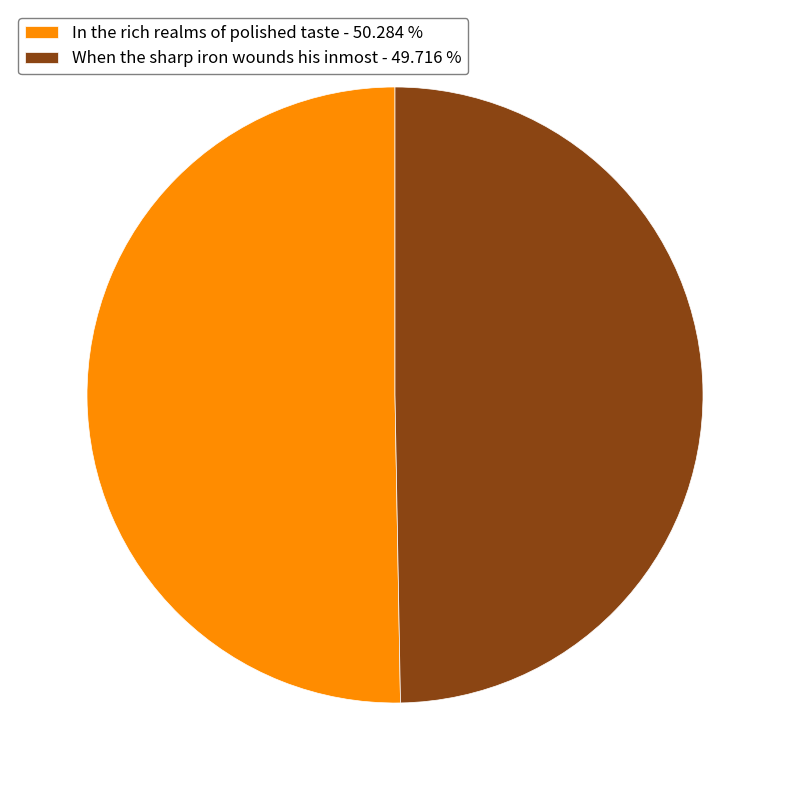

Which slice represents more than half of the pie?

In the rich realms of polished taste